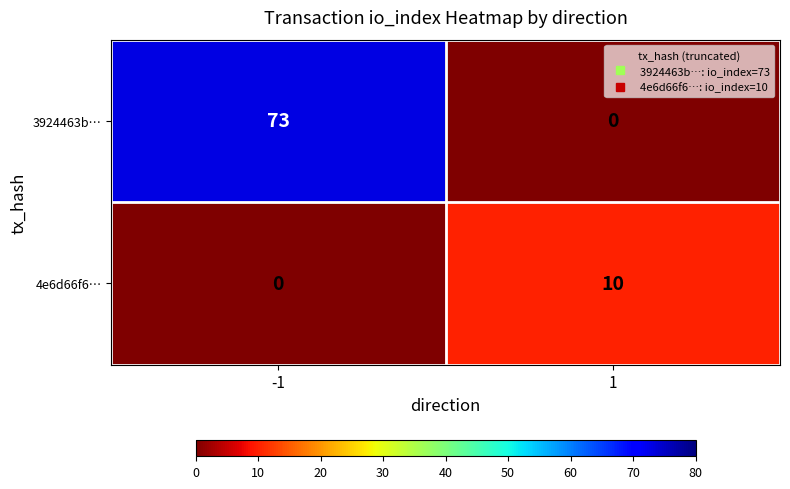

Which series has the largest total across all categories?

3924463b…